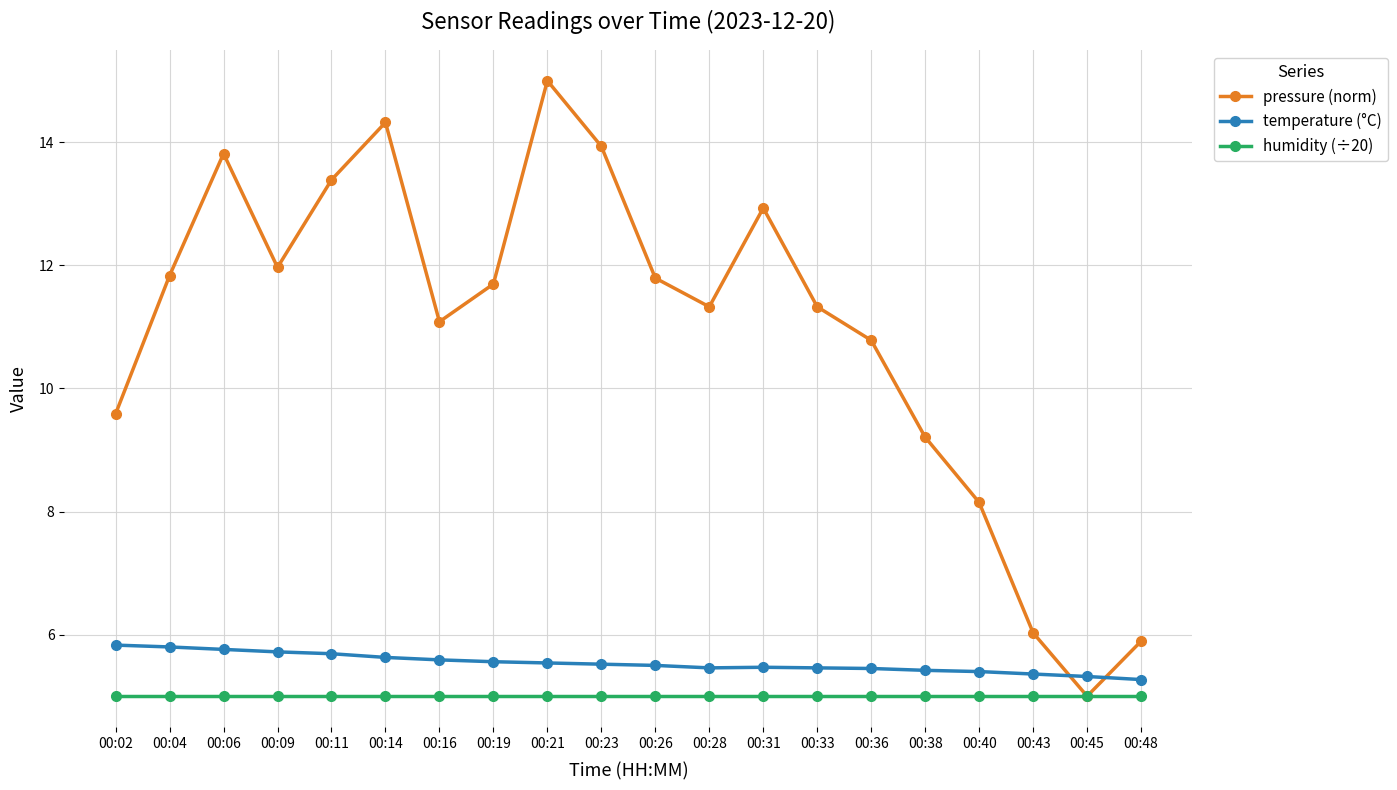

What is the sum of all pressure (norm) values?

219.1